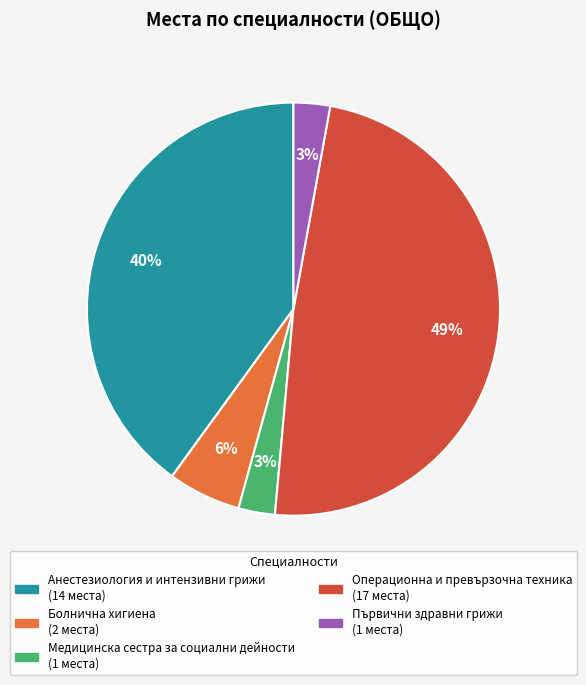

Is there any slice that represents more than half of the pie?

No